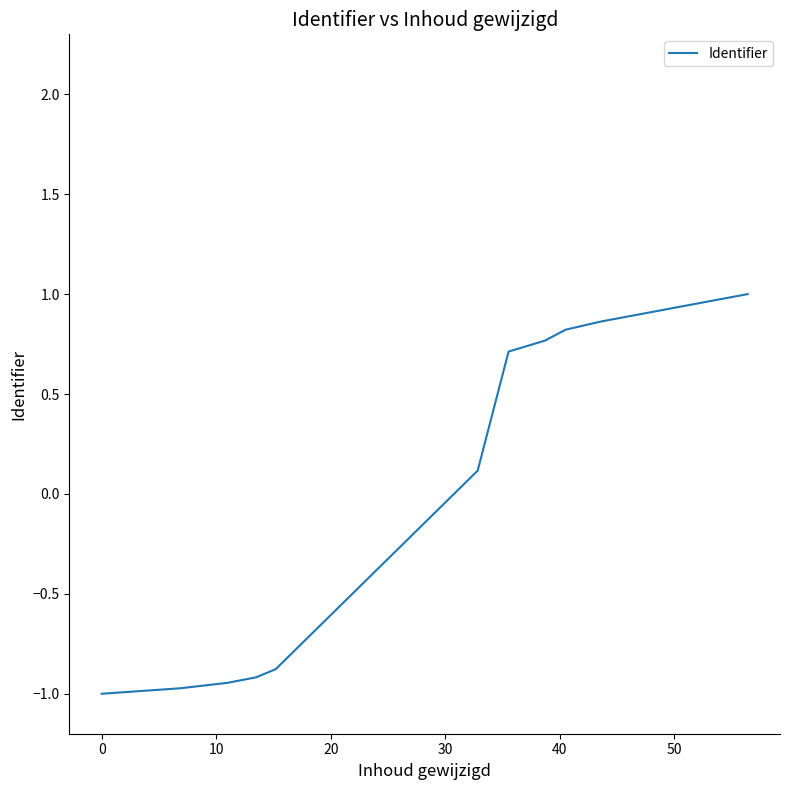

What is the difference between the maximum and minimum values?

2.0